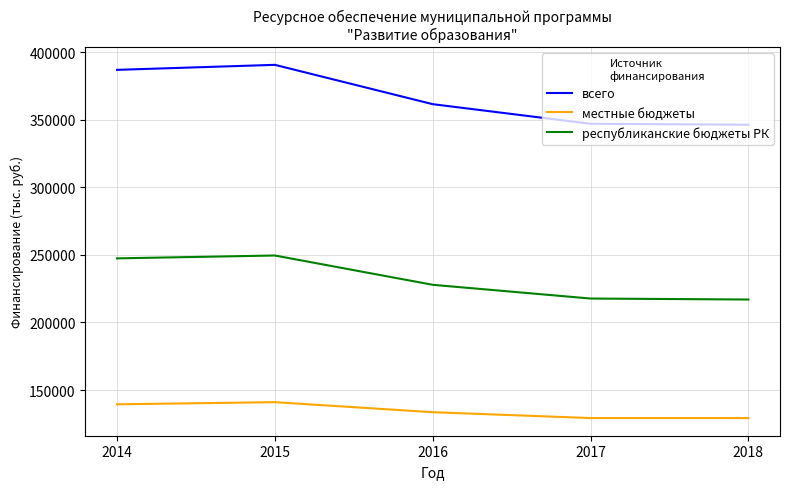

How many lines are shown in the chart?

3